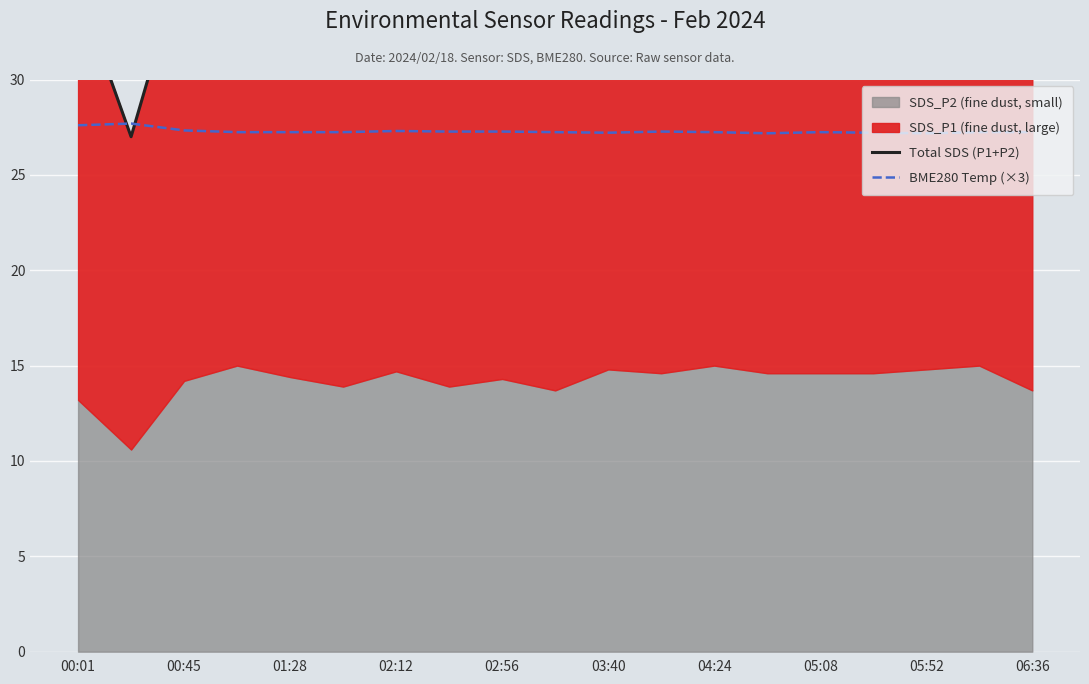

What is the highest value of the Total SDS (P1+P2) series?

40.3